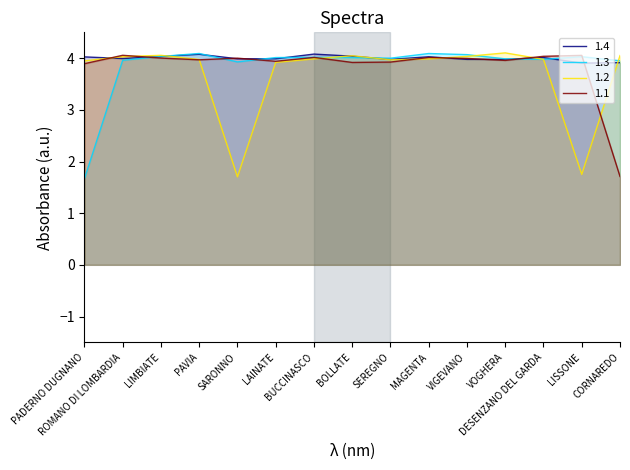

Which category has the highest value in the 1.1 series?

ROMANO DI LOMBARDIA